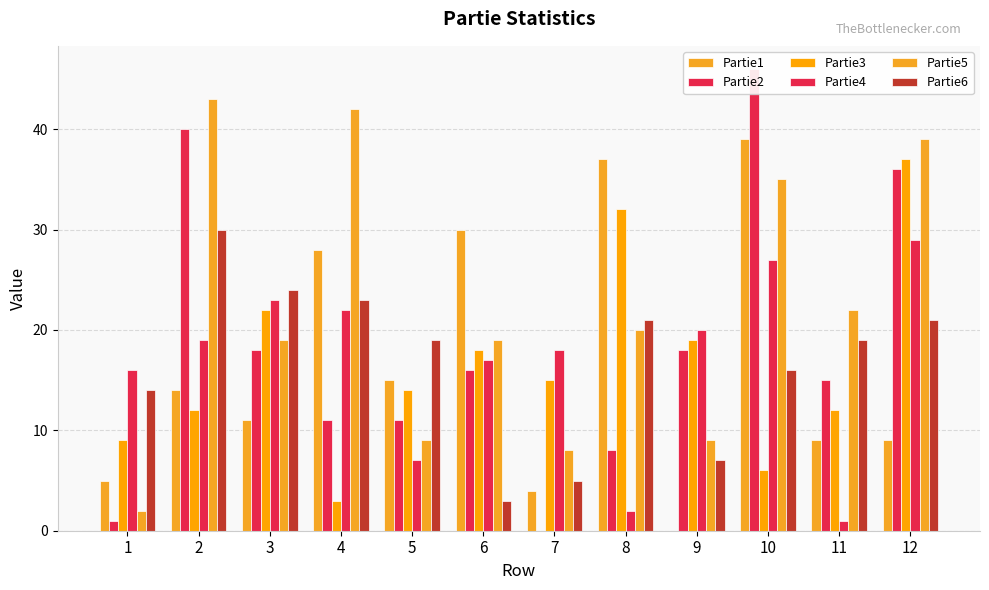

What is the average value of the Partie2 series?

18